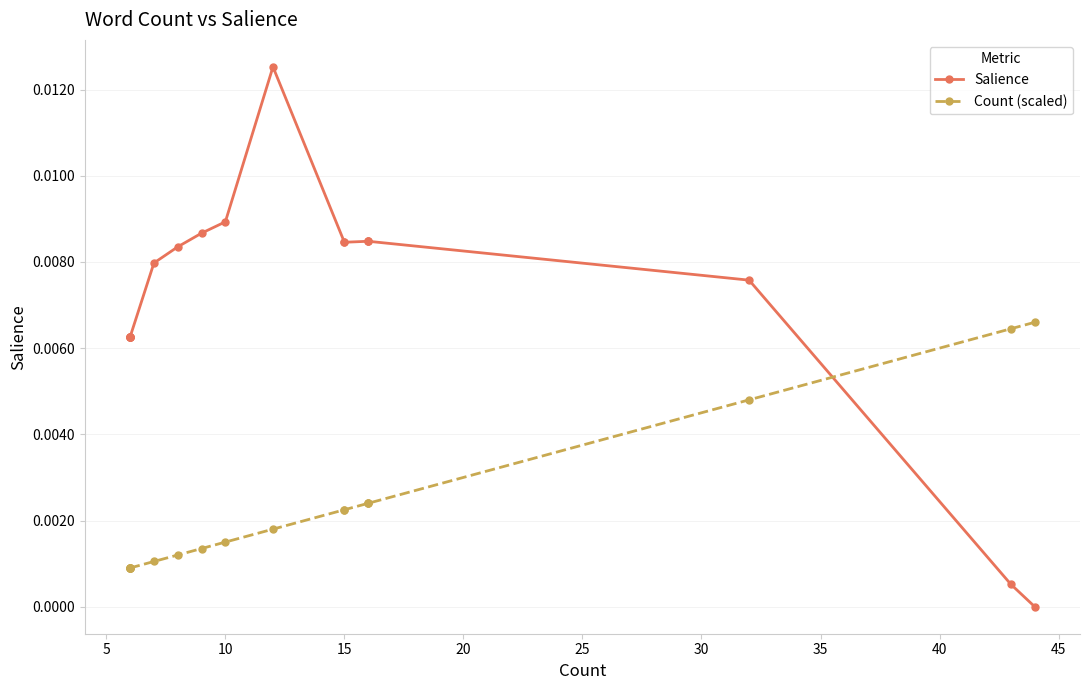

Rank the series by their maximum value, from highest to lowest.

Salience, Count (scaled)